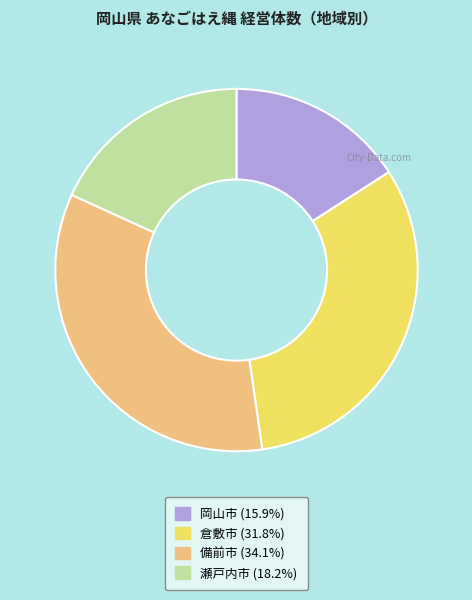

How many segments does this pie chart have?

4